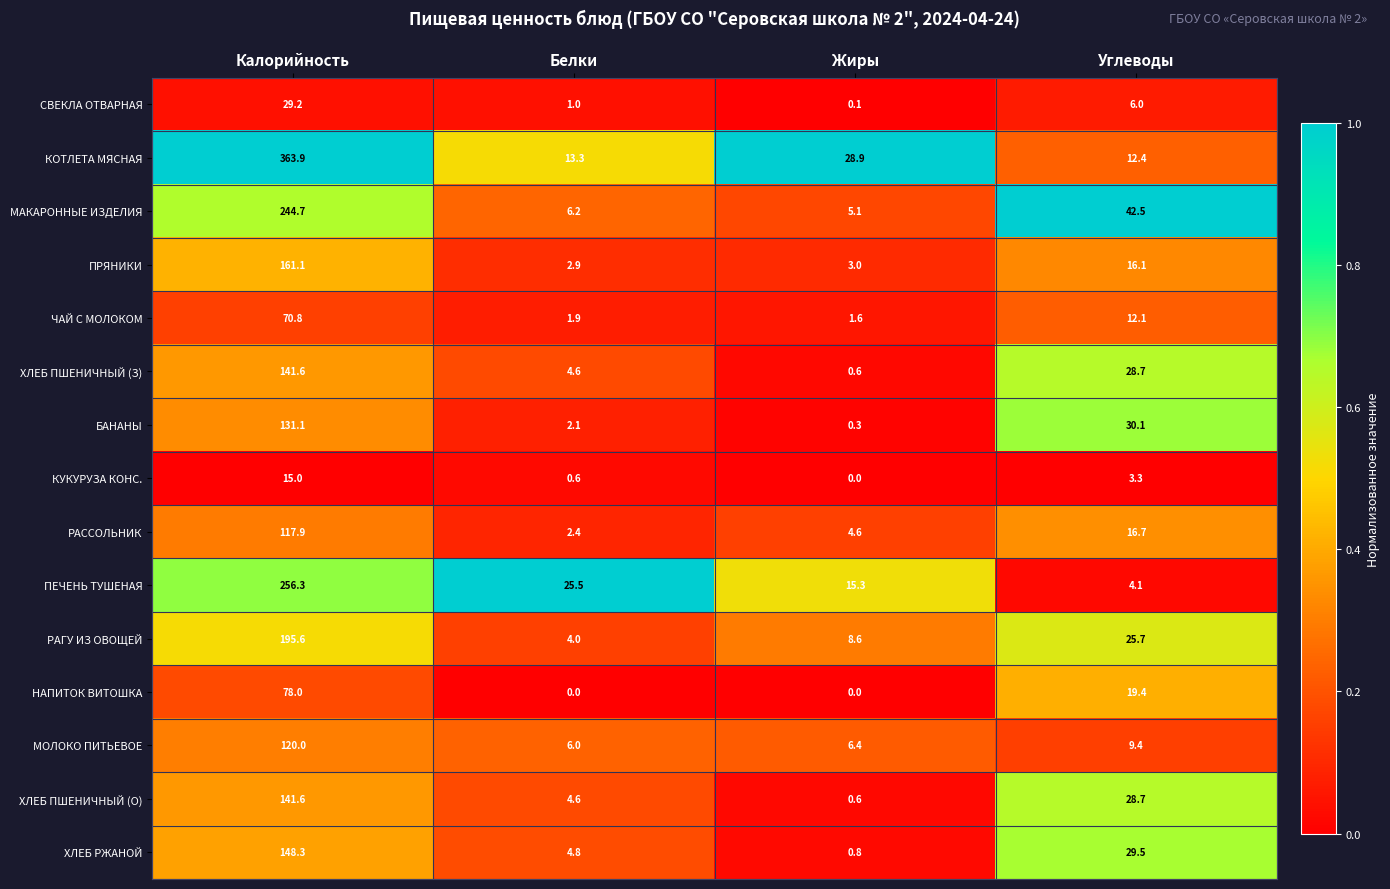

What is the total value across all series at Жиры?

75.9